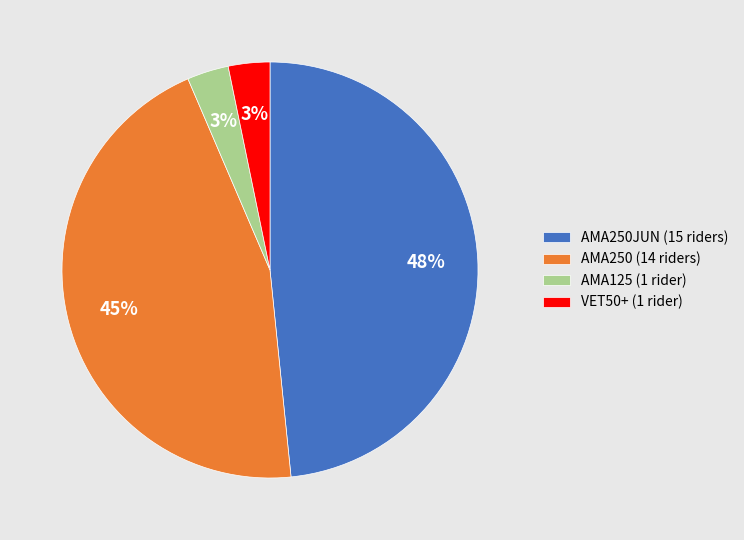

Does AMA250JUN (15 riders) represent more than half of the total?

No